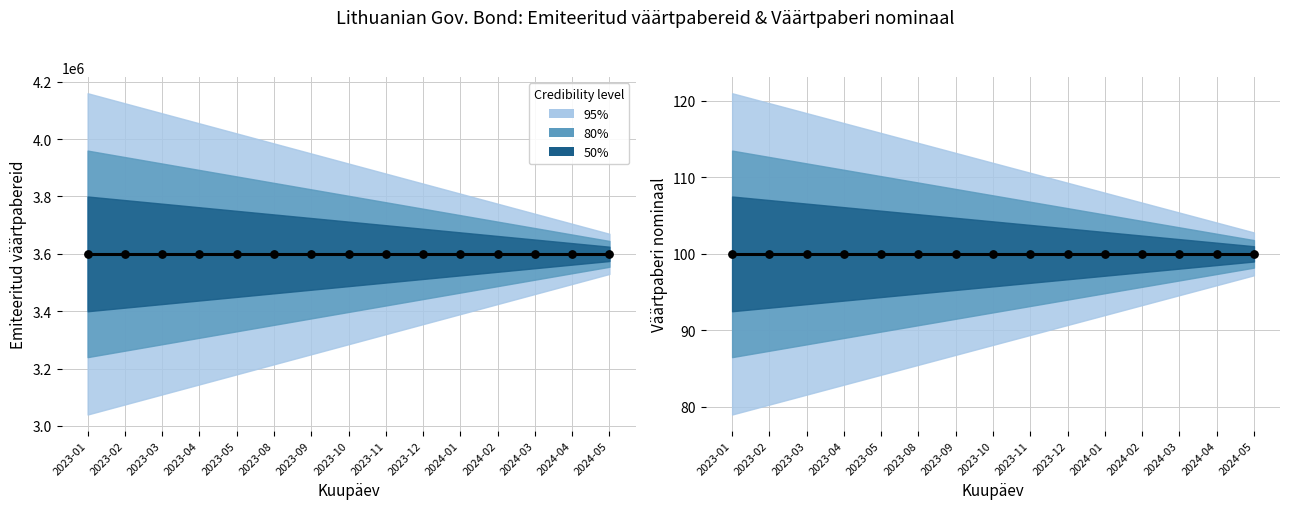

Is the value of Väärtpaberi nominaal at 2024-01 greater than the value of Emiteeritud väärtpabereid at 2023-02?

No